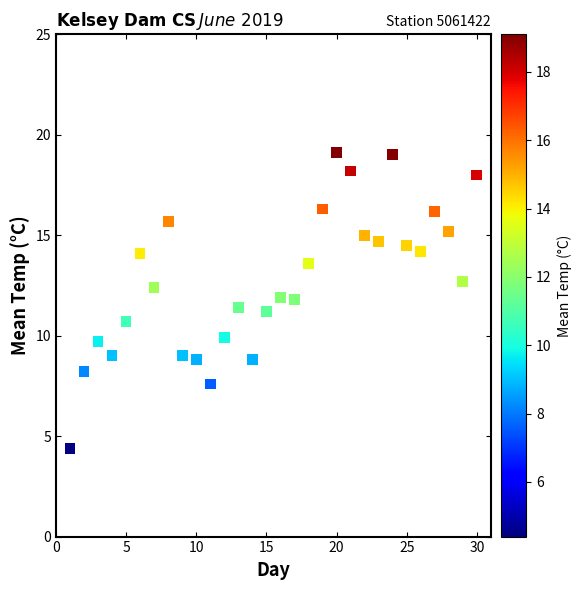

What is the range of Y values (max minus min)?

14.7